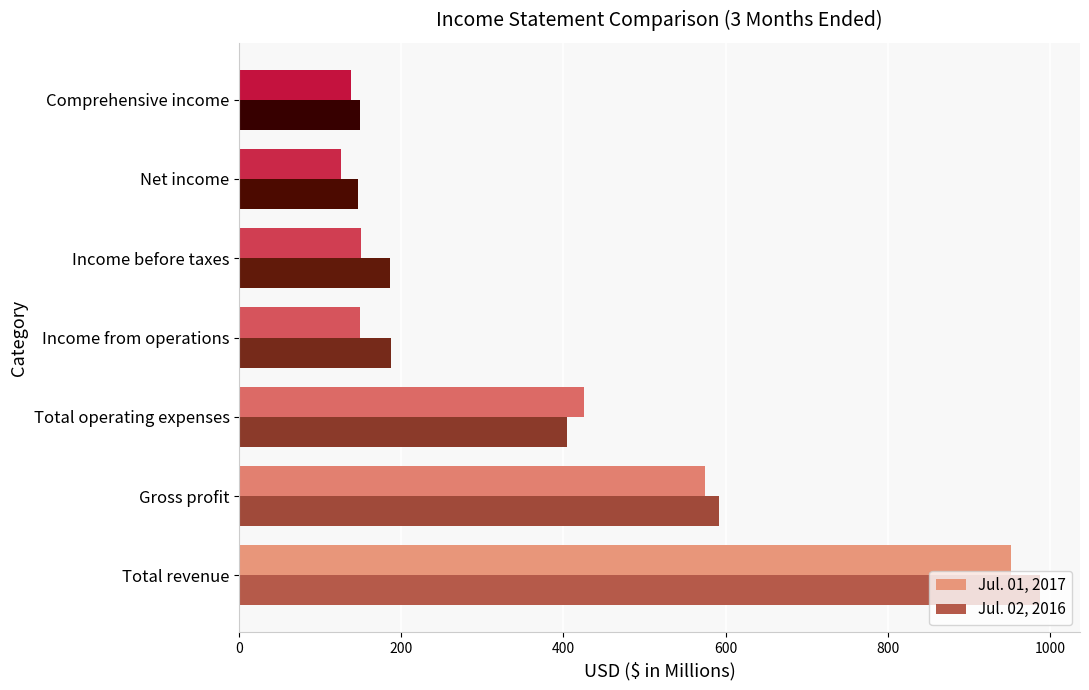

Is the value of Jul. 01, 2017 at Total revenue greater than the value of Jul. 02, 2016 at Comprehensive income?

Yes